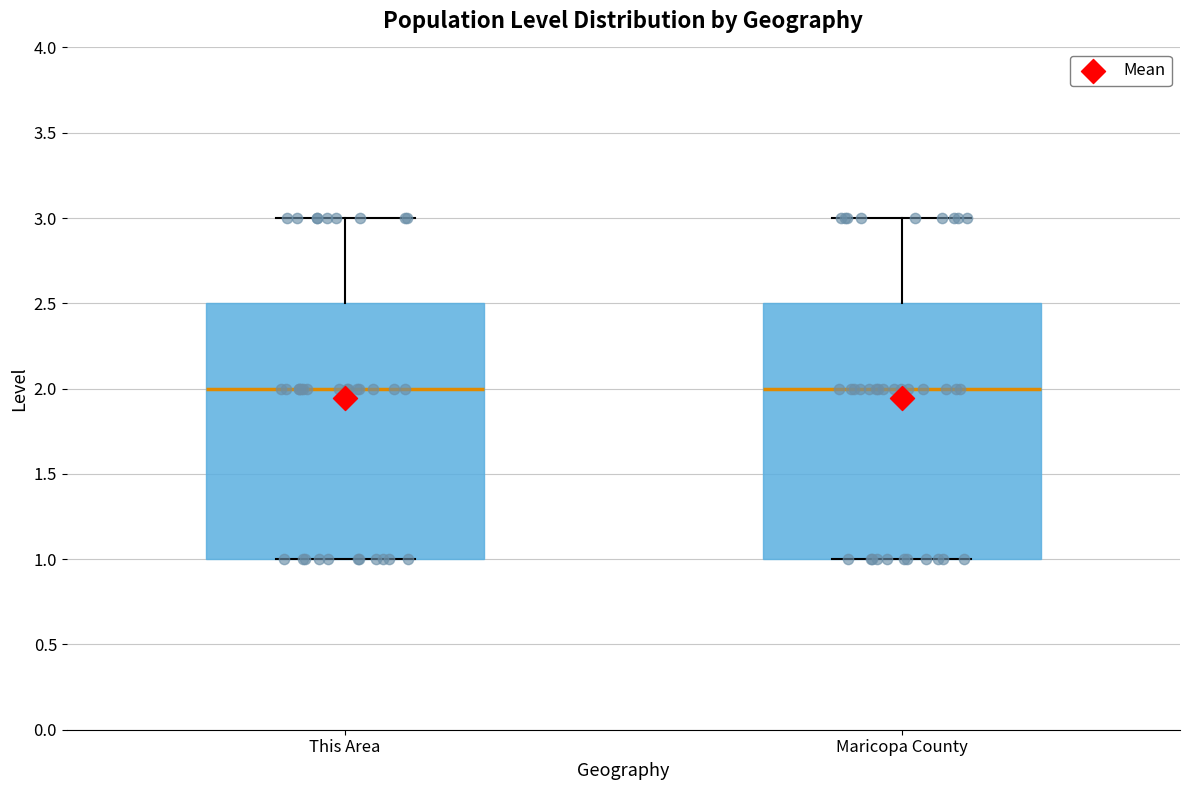

Reading left to right, read every box against the y-axis: the position of its median line, the range the box covers, and the ends of its whiskers. The values are not printed on the chart, so give them approximately, as read against the axis.

This Area: median 2.0, box 1.0 to 2.5, whiskers 1.0 to 3.0
Maricopa County: median 2.0, box 1.0 to 2.5, whiskers 1.0 to 3.0